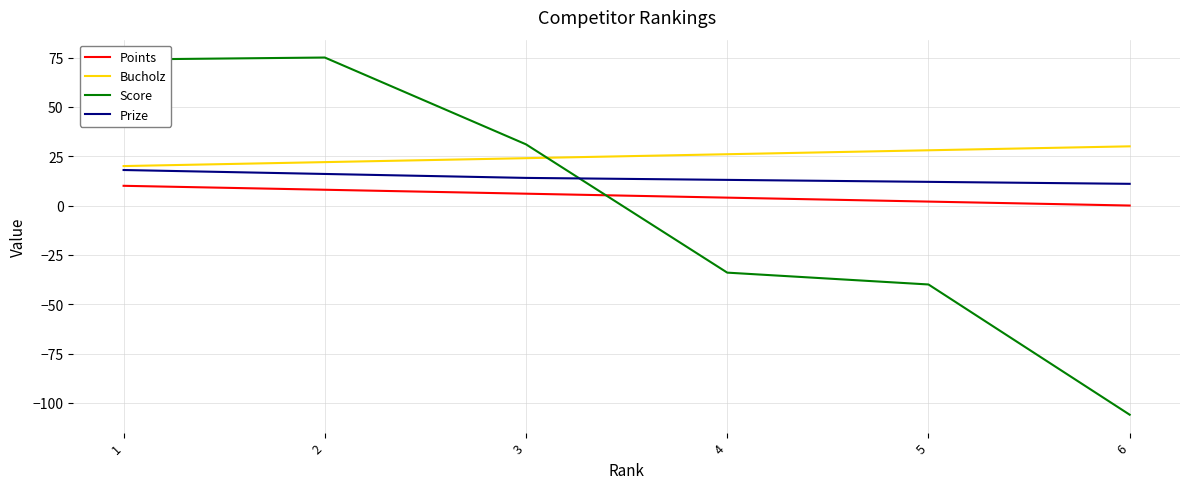

What is the difference between the second highest and minimum values in the Score series?

180